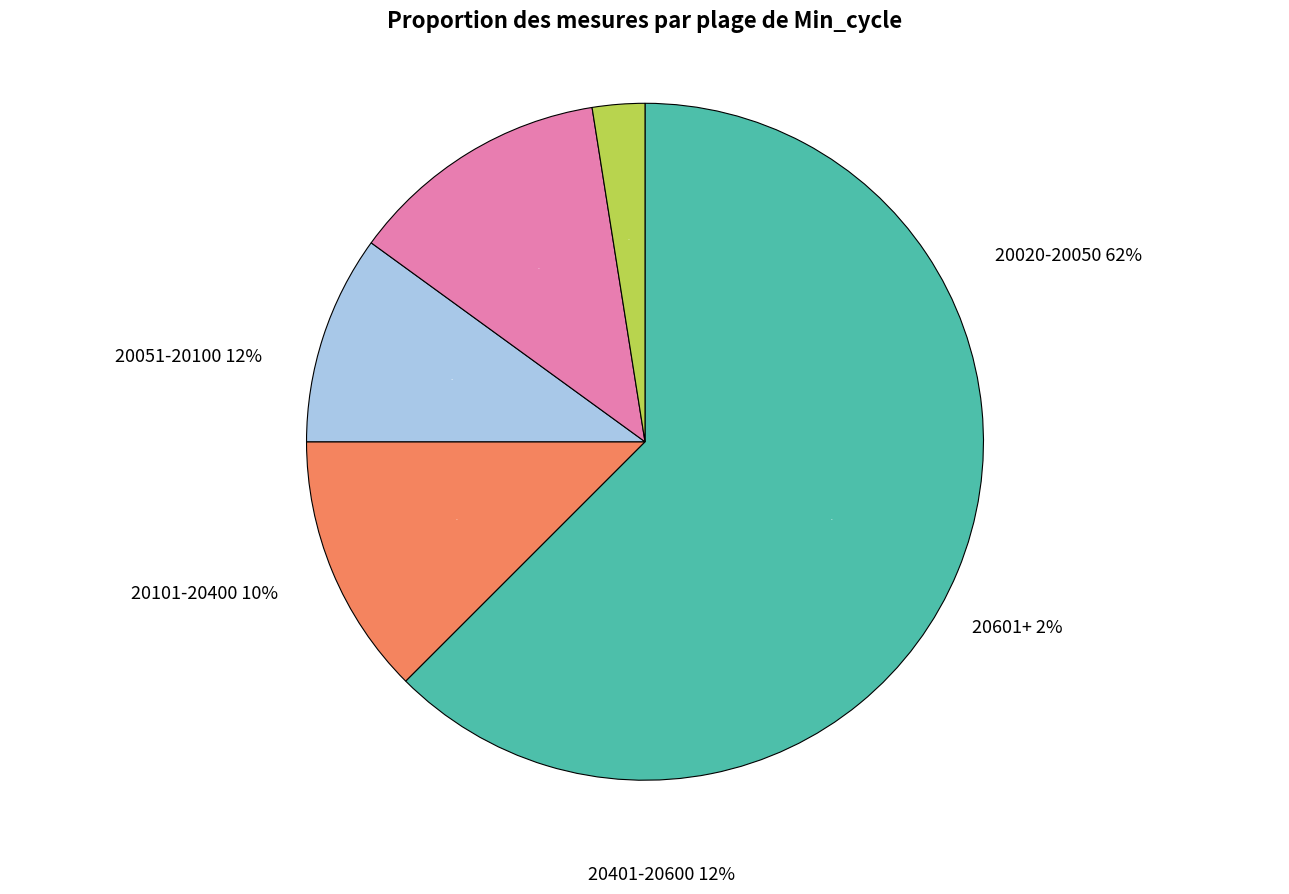

The 28 slice represents 1% of the pie. True or false?

False